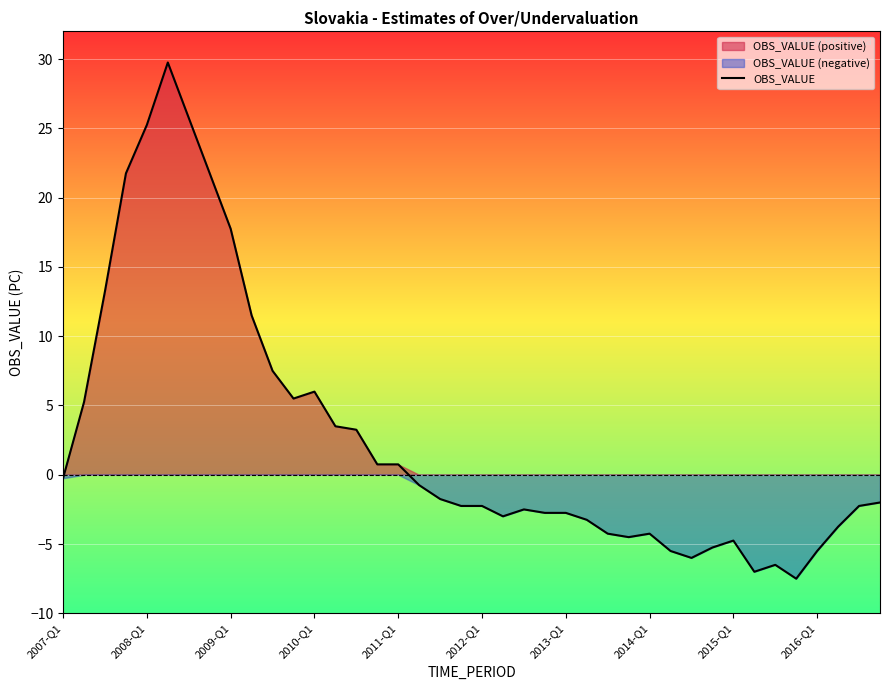

What is the sum of all values?

108.8